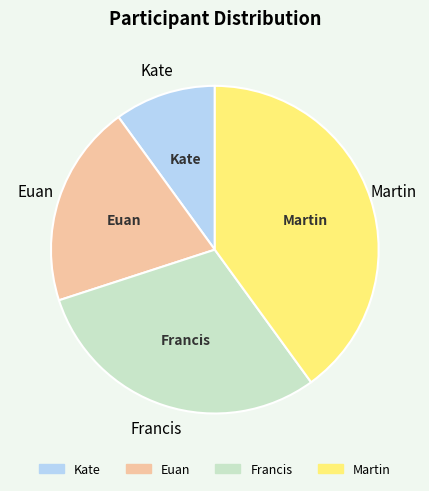

Do Kate and Francis together represent more than half of the pie?

No